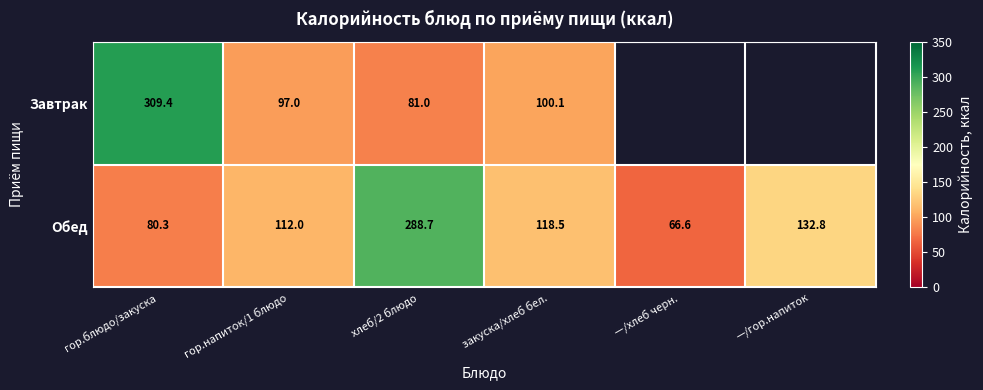

Where does the Обед series first go above 118?

хлеб/2 блюдо